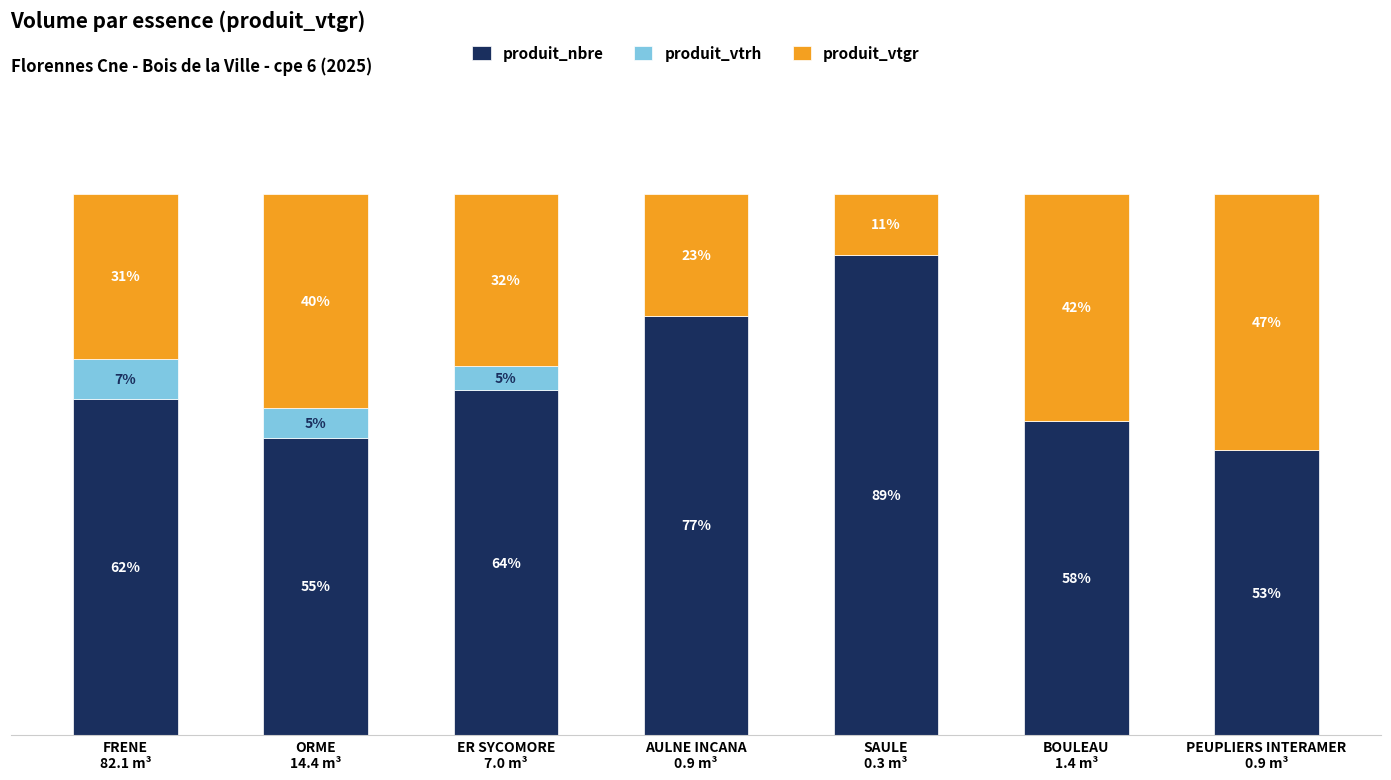

What are all the series names shown in the legend?

produit_nbre, produit_vtrh, produit_vtgr